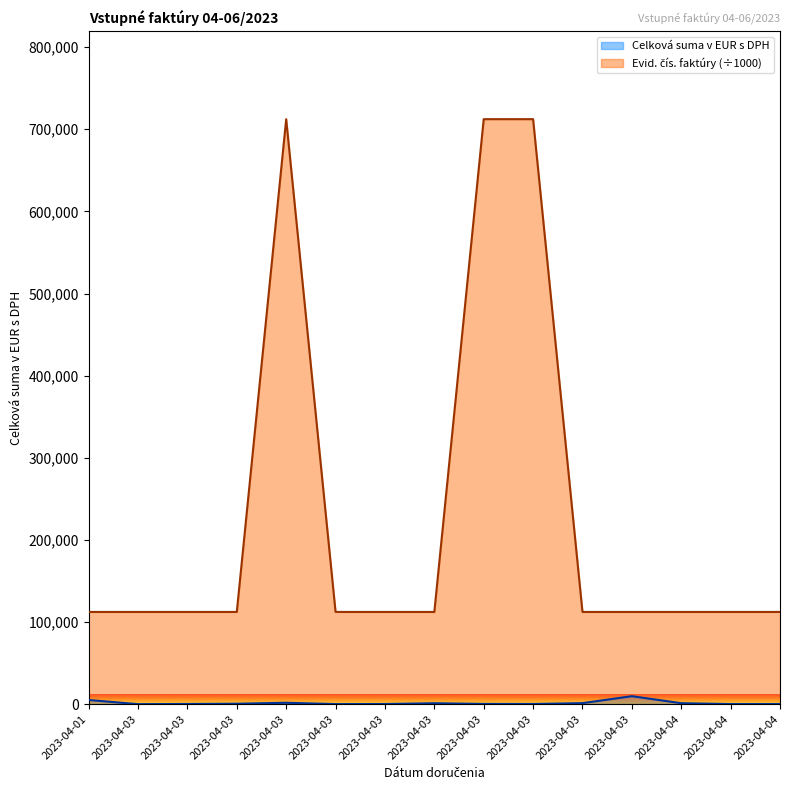

In Celková suma v EUR s DPH, how many points are lower than both neighbors (excluding endpoints)?

4